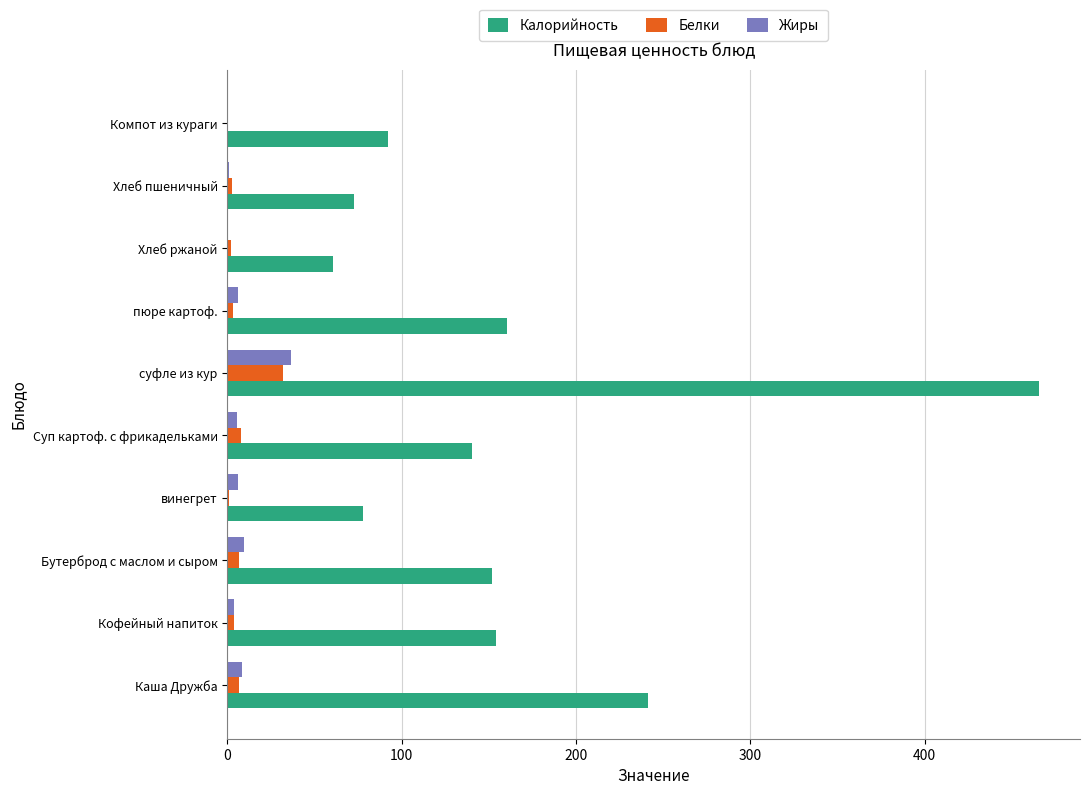

The value of Калорийность at Компот из кураги is 92.0. True or false?

True